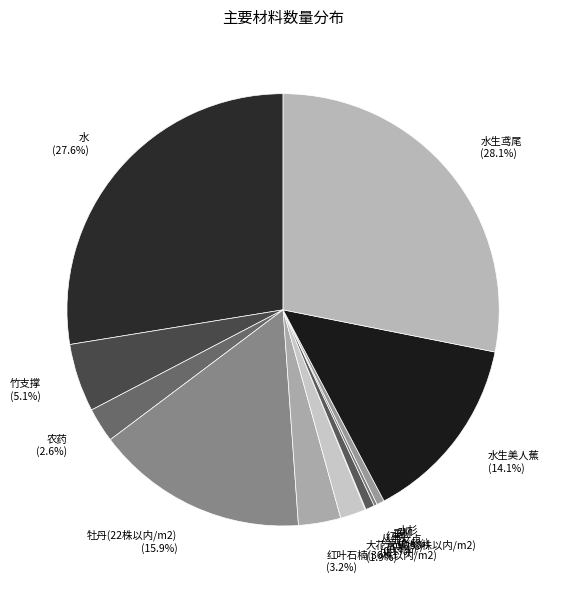

Is there a majority slice in this chart?

No